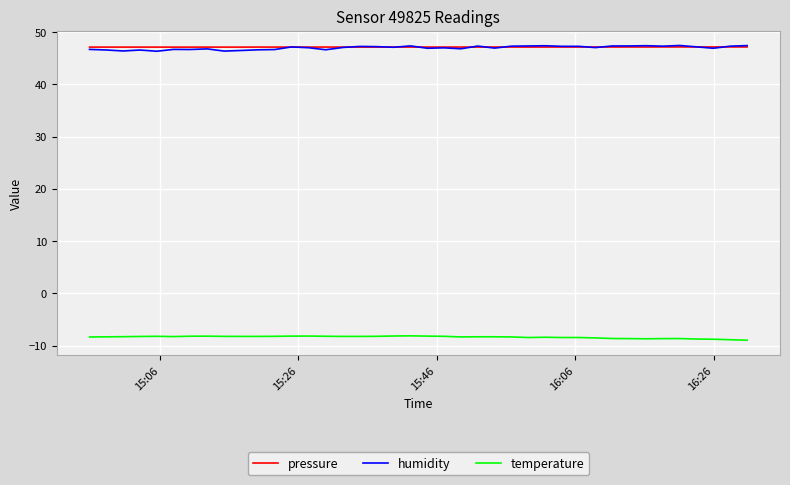

True or false: temperature and humidity cross at least once.

False